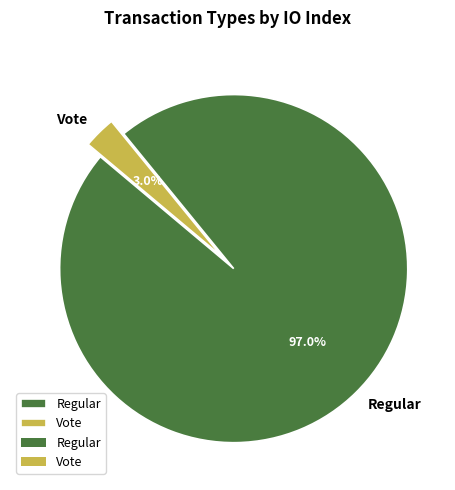

Which slice represents more than half of the pie?

Regular